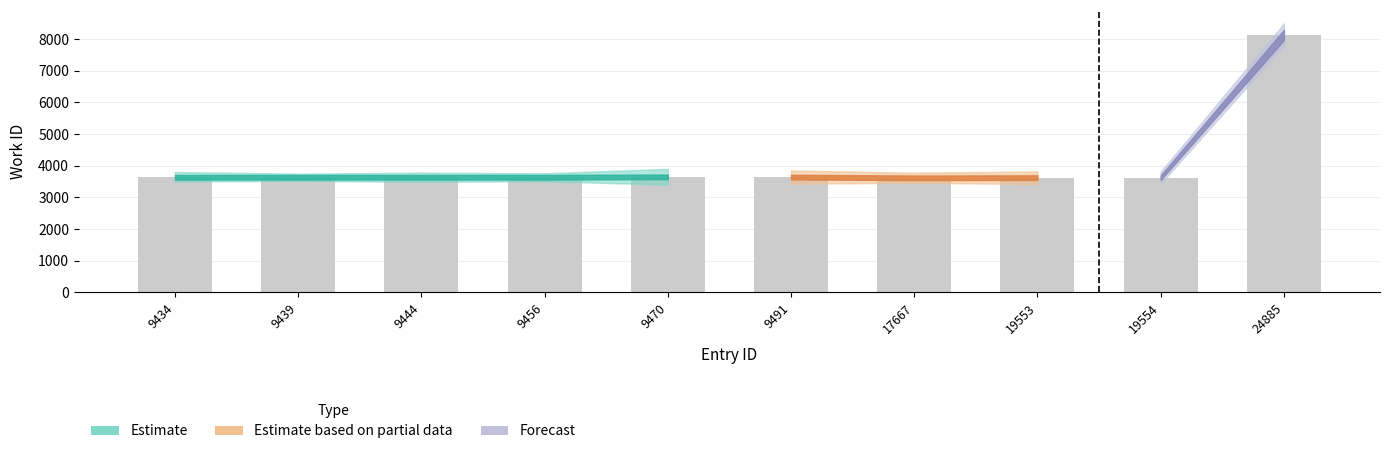

What is the sum of all values?

40827